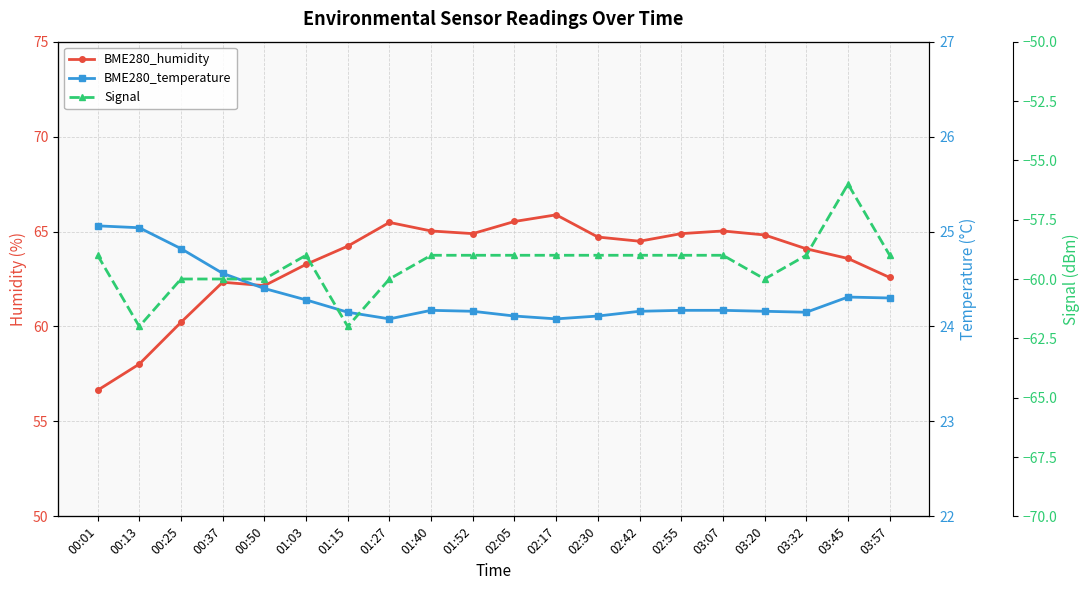

The Signal series shows -59.0 at 00:01. True or false?

True